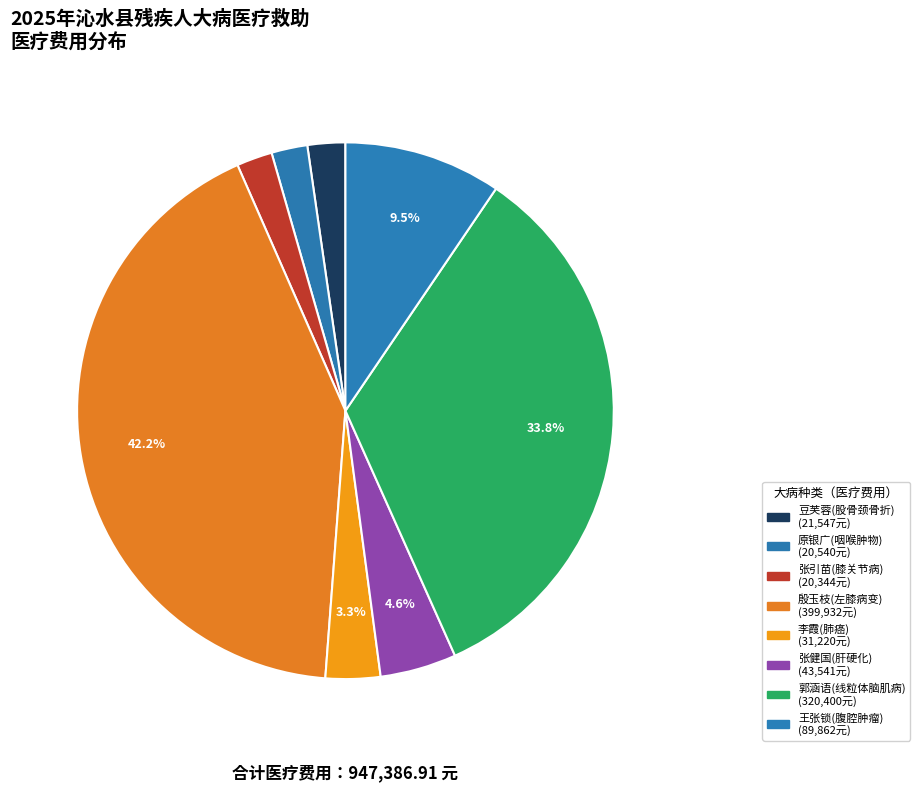

What is the total percentage of 王张锁(腹腔肿瘤) and 李霞(肺癌)?

12.8%